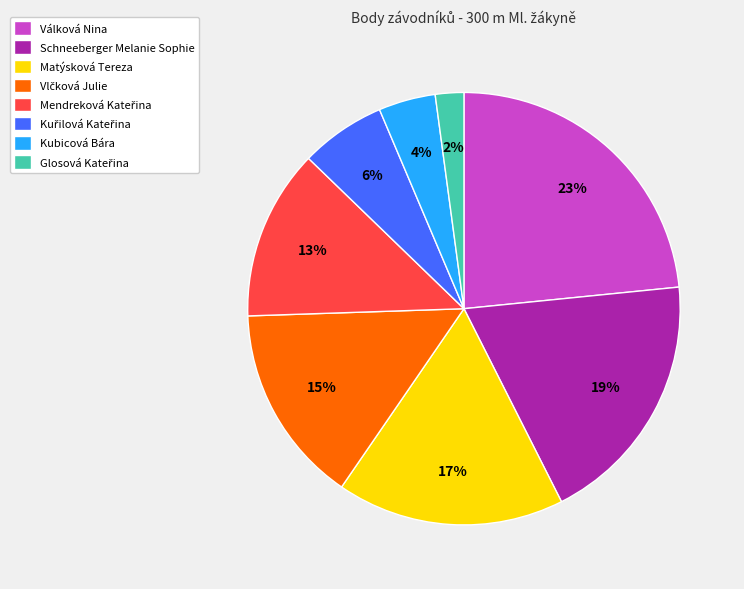

To the nearest percent, what is the average slice percentage?

12%